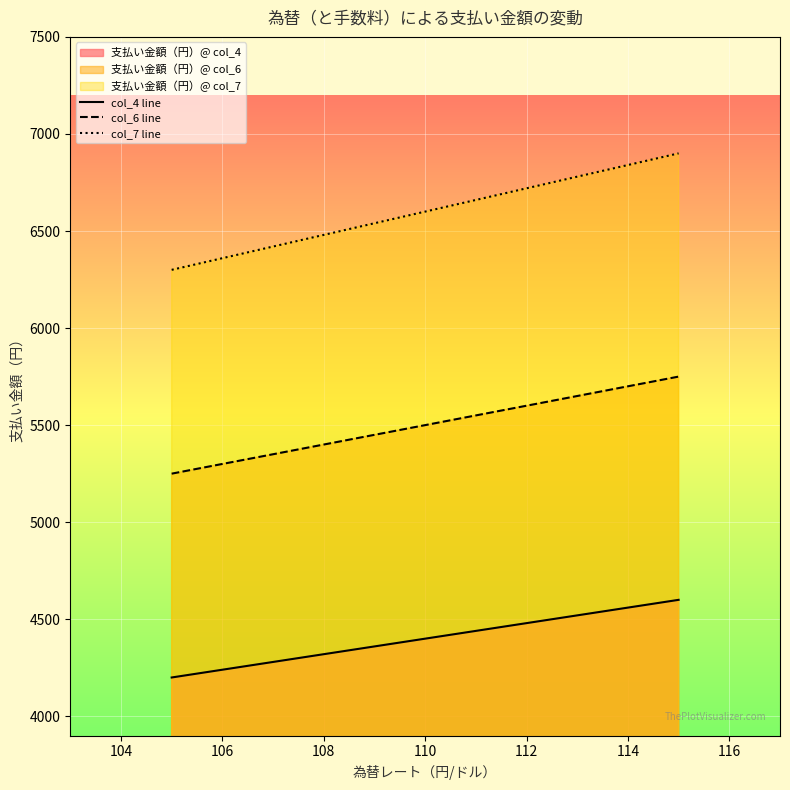

What is the value of the col_6 line point at the 1st from the left?

5250